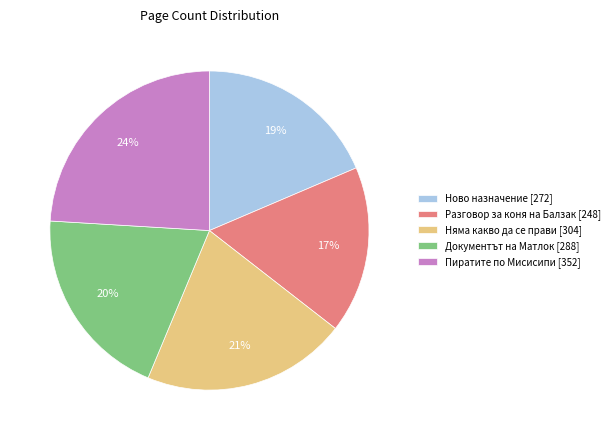

How many segments does this pie chart have?

5